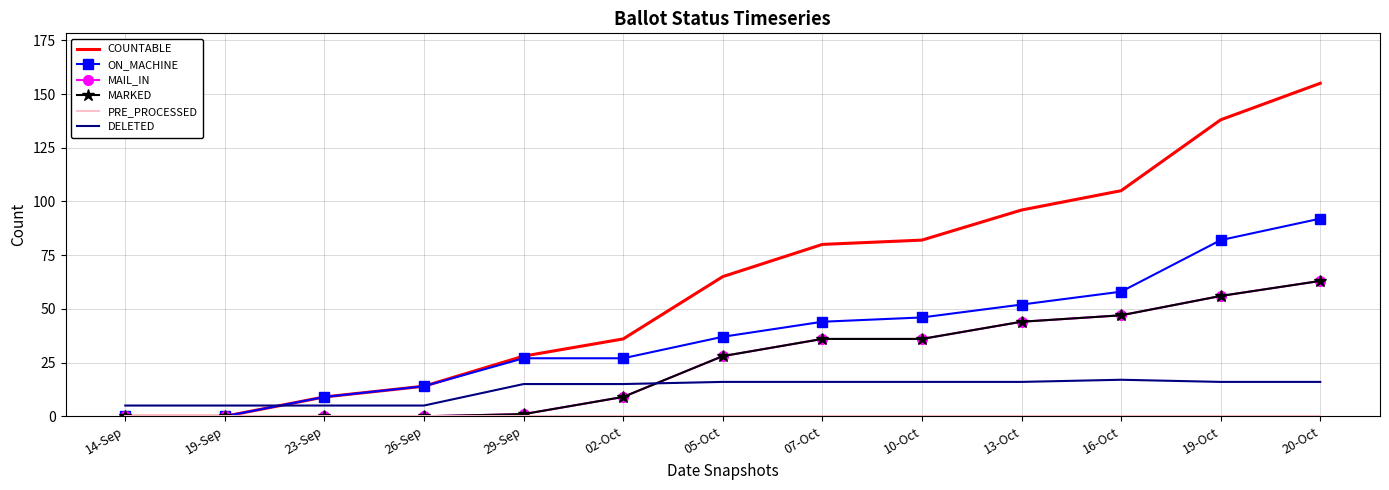

Where is PRE_PROCESSED nearest to the value 0?

14-Sep